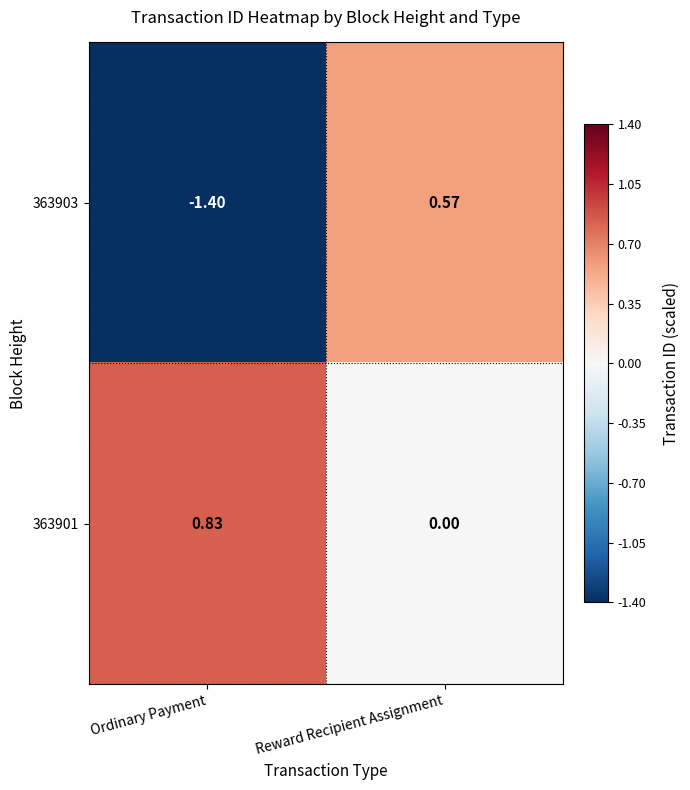

Is the value of 363903 at Ordinary Payment greater than the value of 363901 at Reward Recipient Assignment?

No